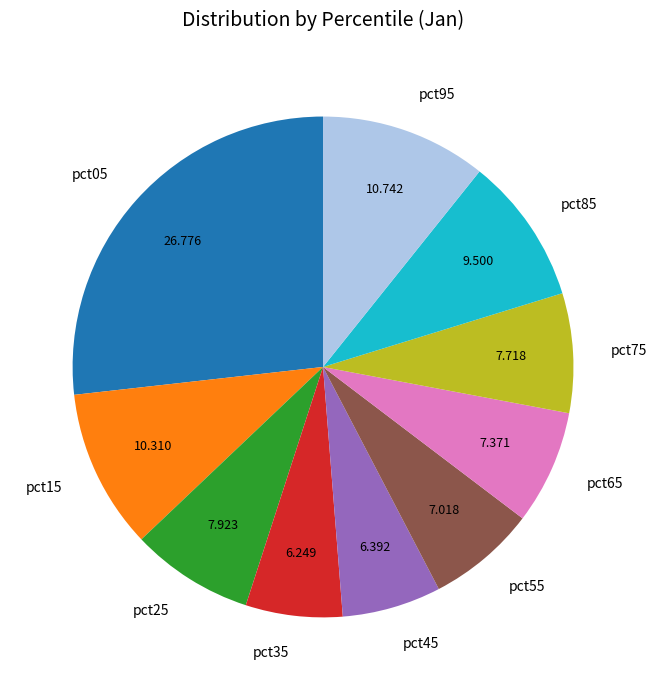

Is the sum of pct95 and pct35 greater than half?

No